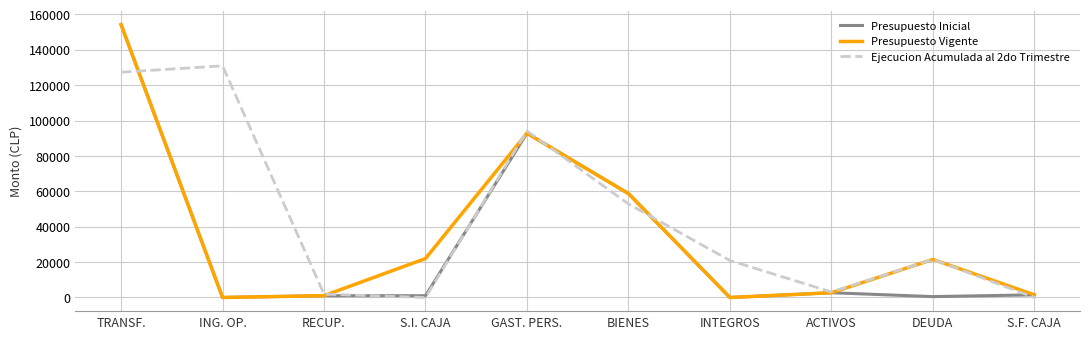

What is the spread (max minus min) of values at BIENES?

5826